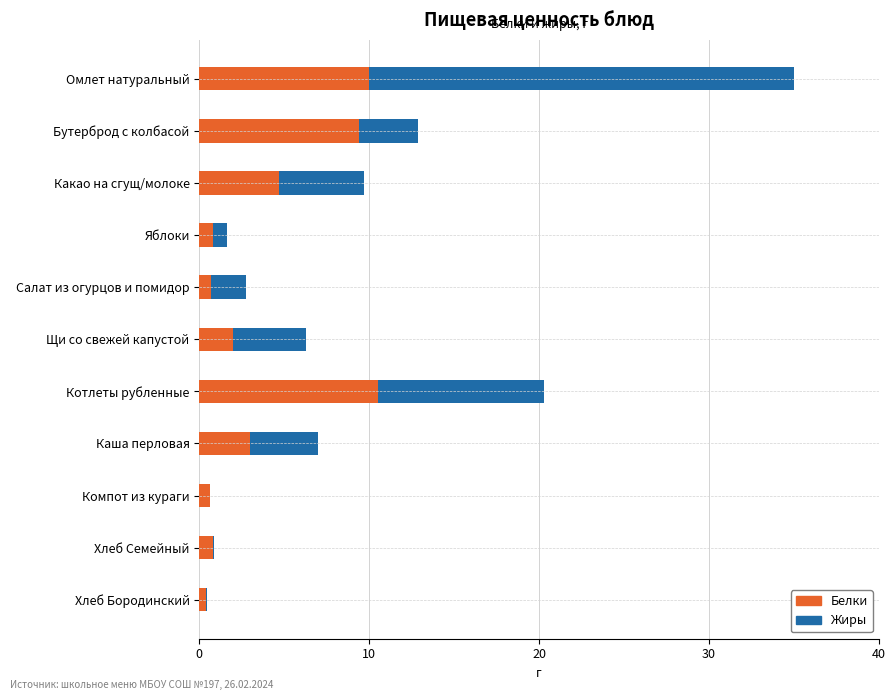

What is the total value across all series at Бутерброд с колбасой?

12.9